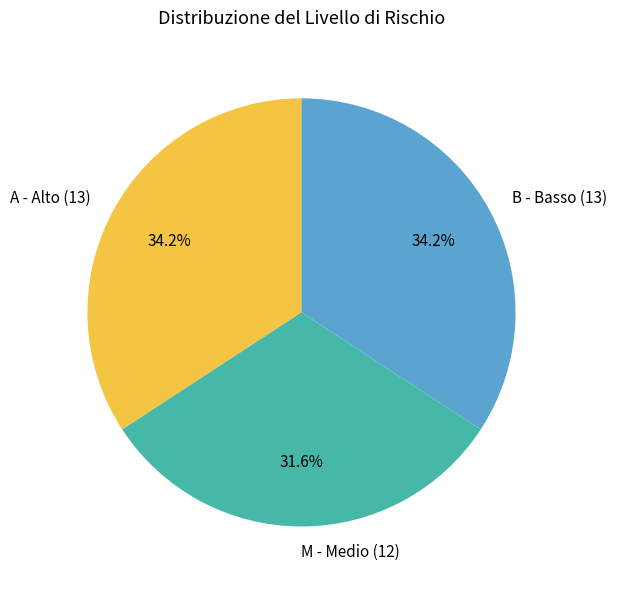

To the nearest percent, what percentage of the pie is M?

32%